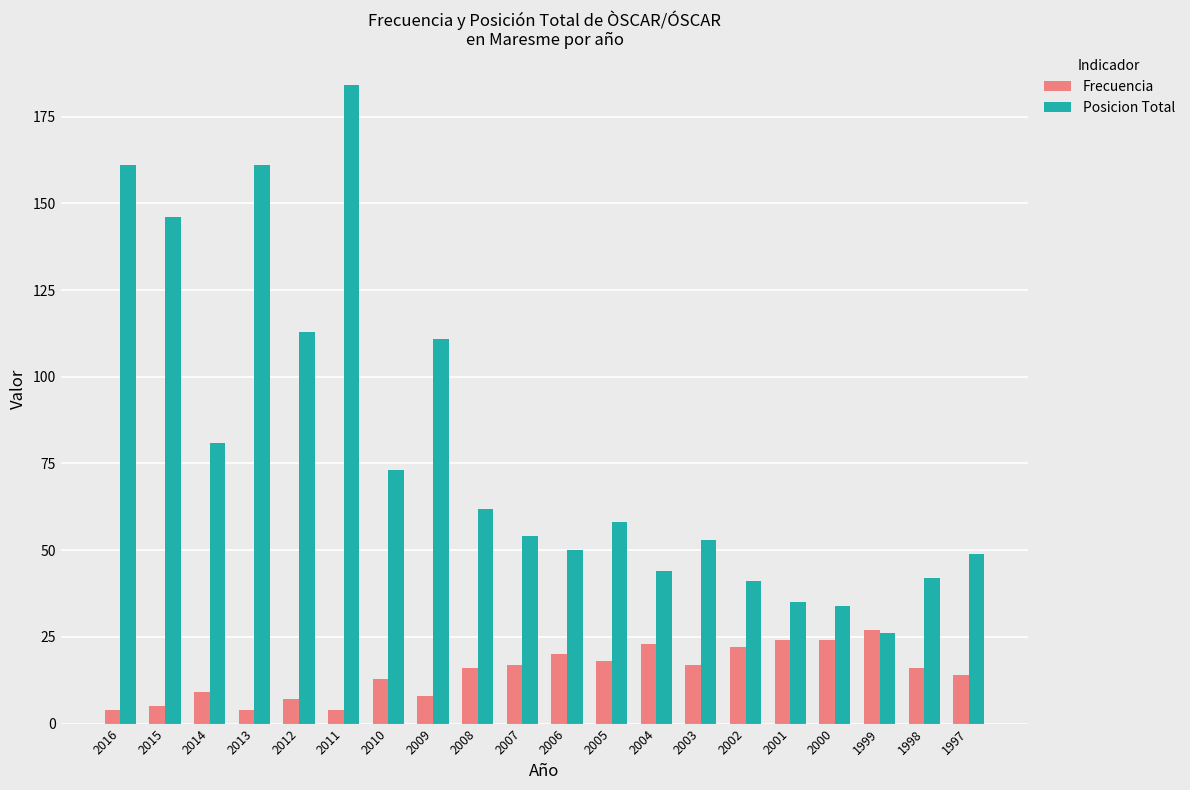

Which category has the highest value in the Frecuencia series?

1999